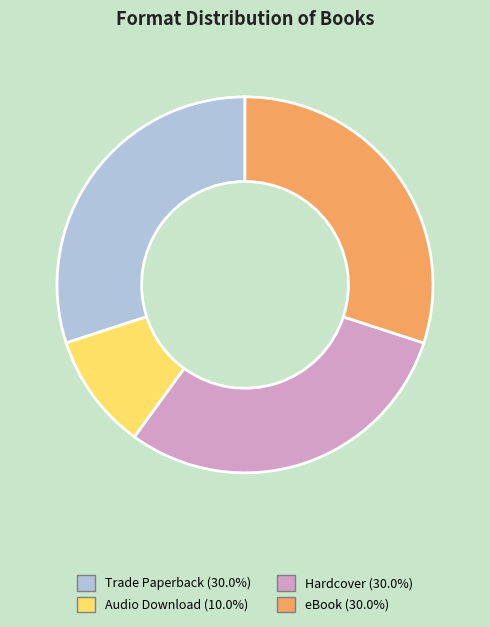

Do eBook and Trade Paperback together represent more than half of the pie?

Yes